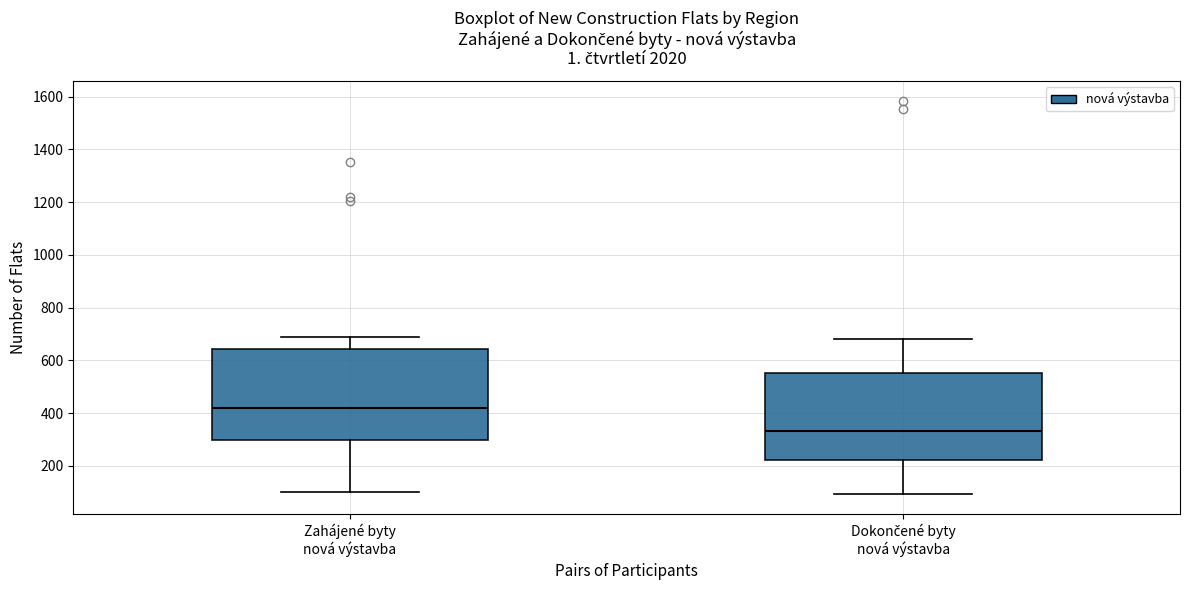

Which box's median line is the lowest?

Dokončené byty nová výstavba